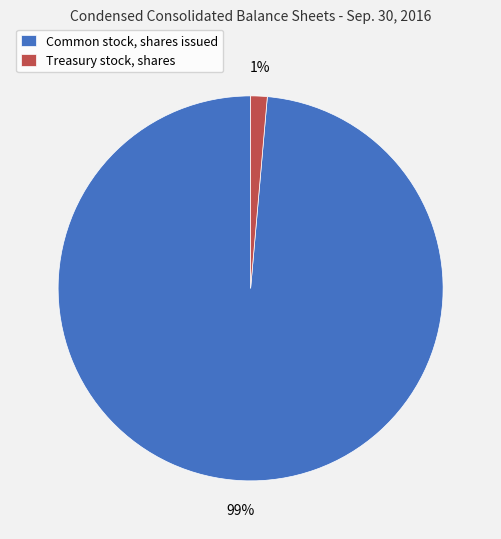

Is there a majority slice in this chart?

Yes